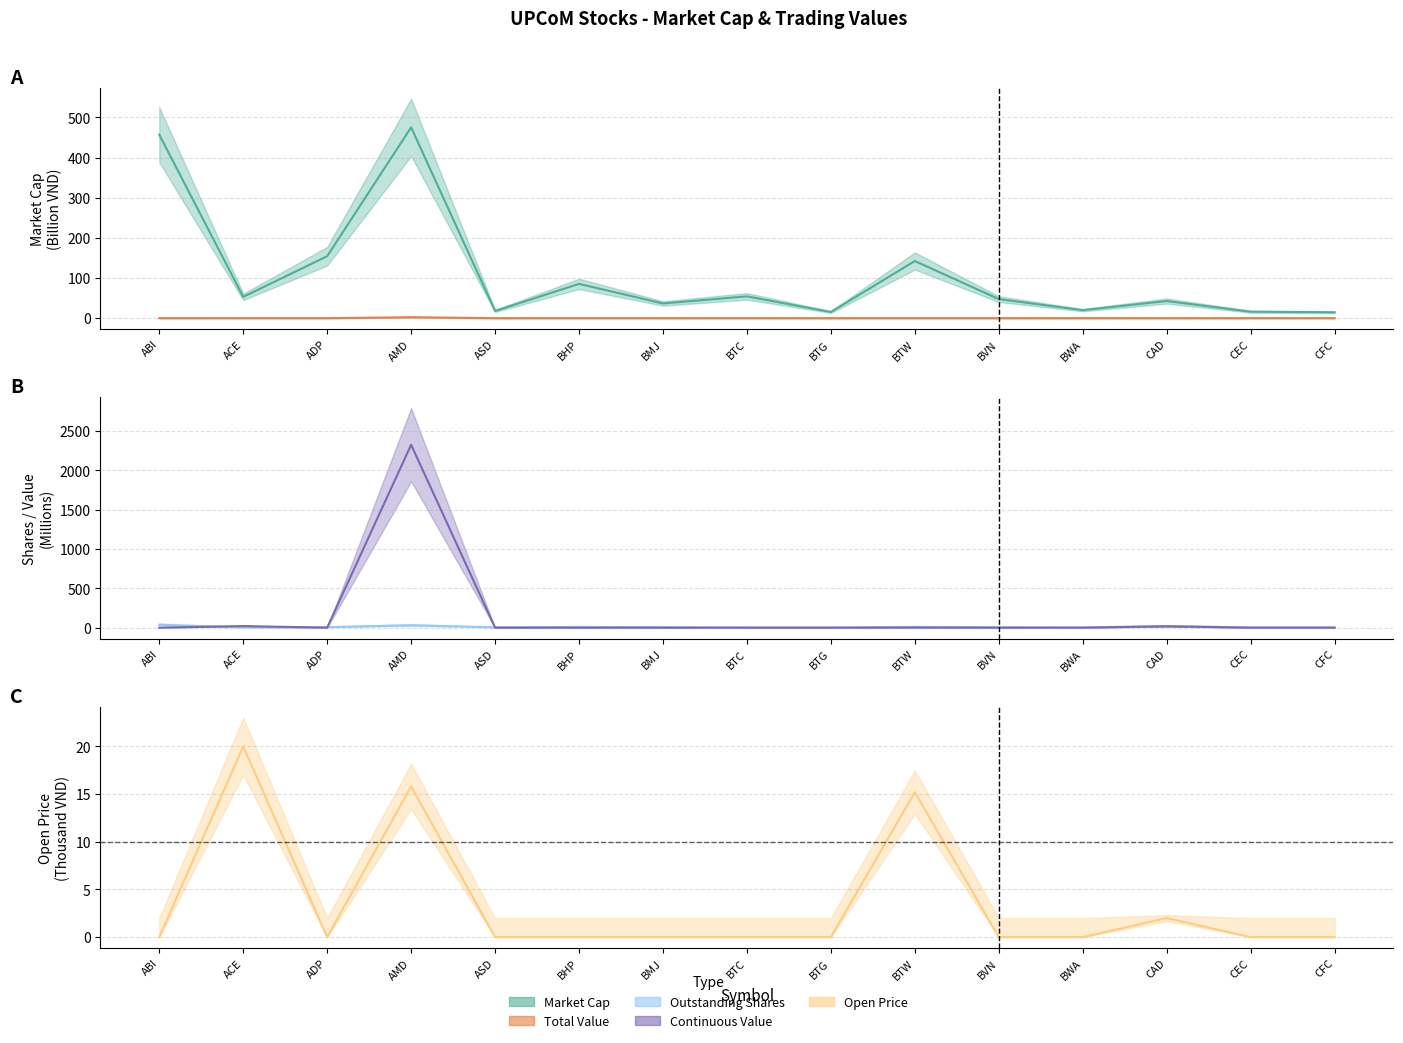

List the labels in order of value, largest first.

ACE, AMD, BTW, CAD, ABI, ADP, ASD, BHP, BMJ, BTC, BTG, BVN, BWA, CEC, CFC